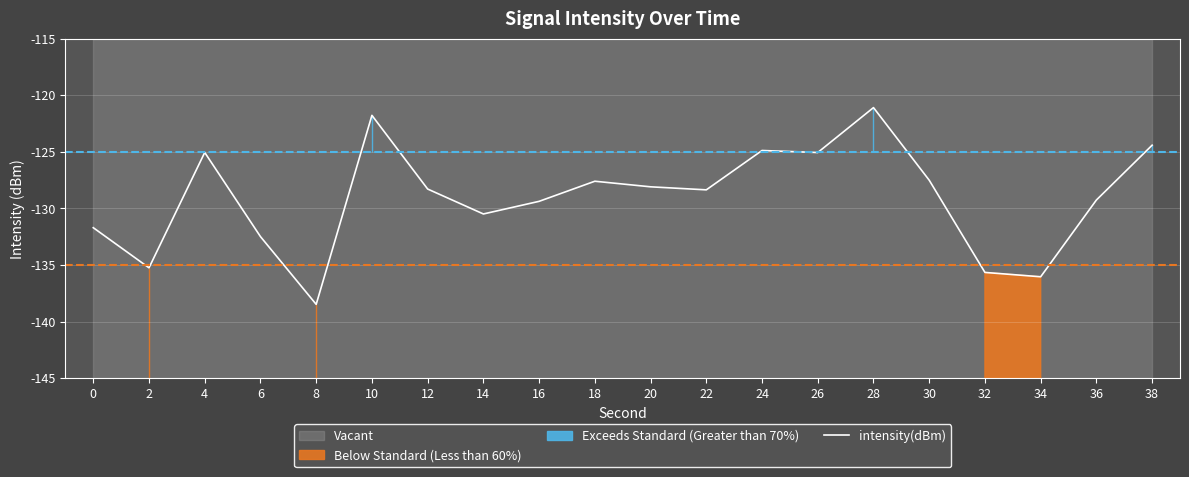

At which category does the chart reach its peak across all series?

28